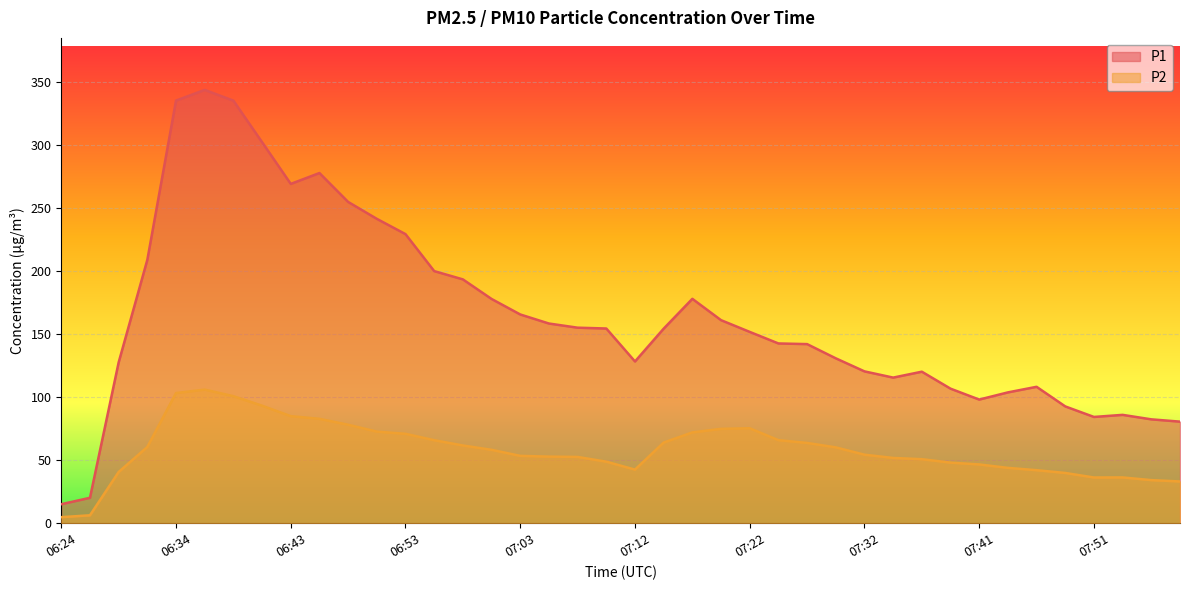

Rank the categories by P2 value from highest to lowest.

06:36, 06:34, 06:38, 06:41, 06:43, 06:46, 06:48, 07:22, 07:20, 06:50, 07:17, 06:53, 07:24, 06:55, 07:15, 07:27, 06:58, 06:31, 07:29, 07:00, 07:32, 07:03, 07:05, 07:07, 07:34, 07:37, 07:10, 07:39, 07:41, 07:44, 07:12, 07:46, 06:29, 07:49, 07:54, 07:51, 07:56, 07:58, 06:26, 06:24